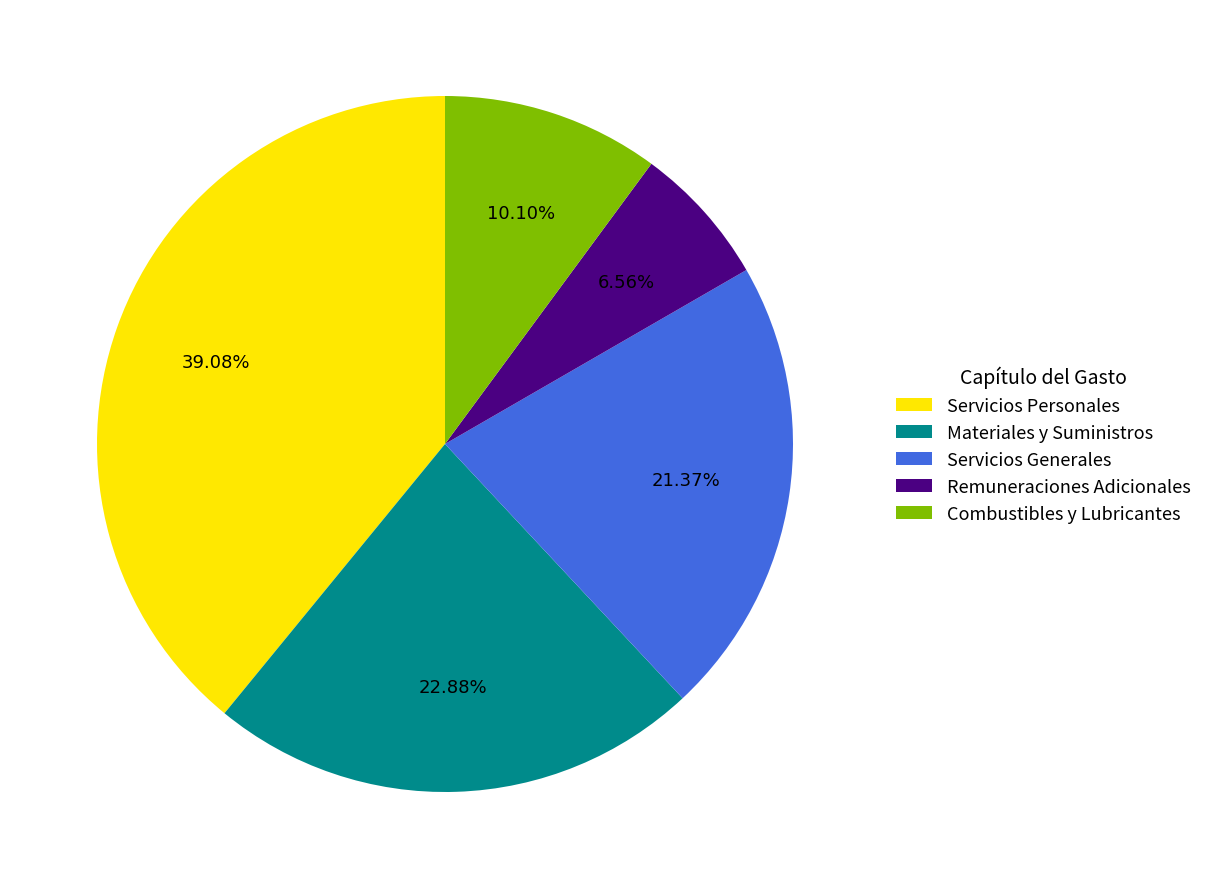

Does Servicios Generales account for over 50% of the chart?

No